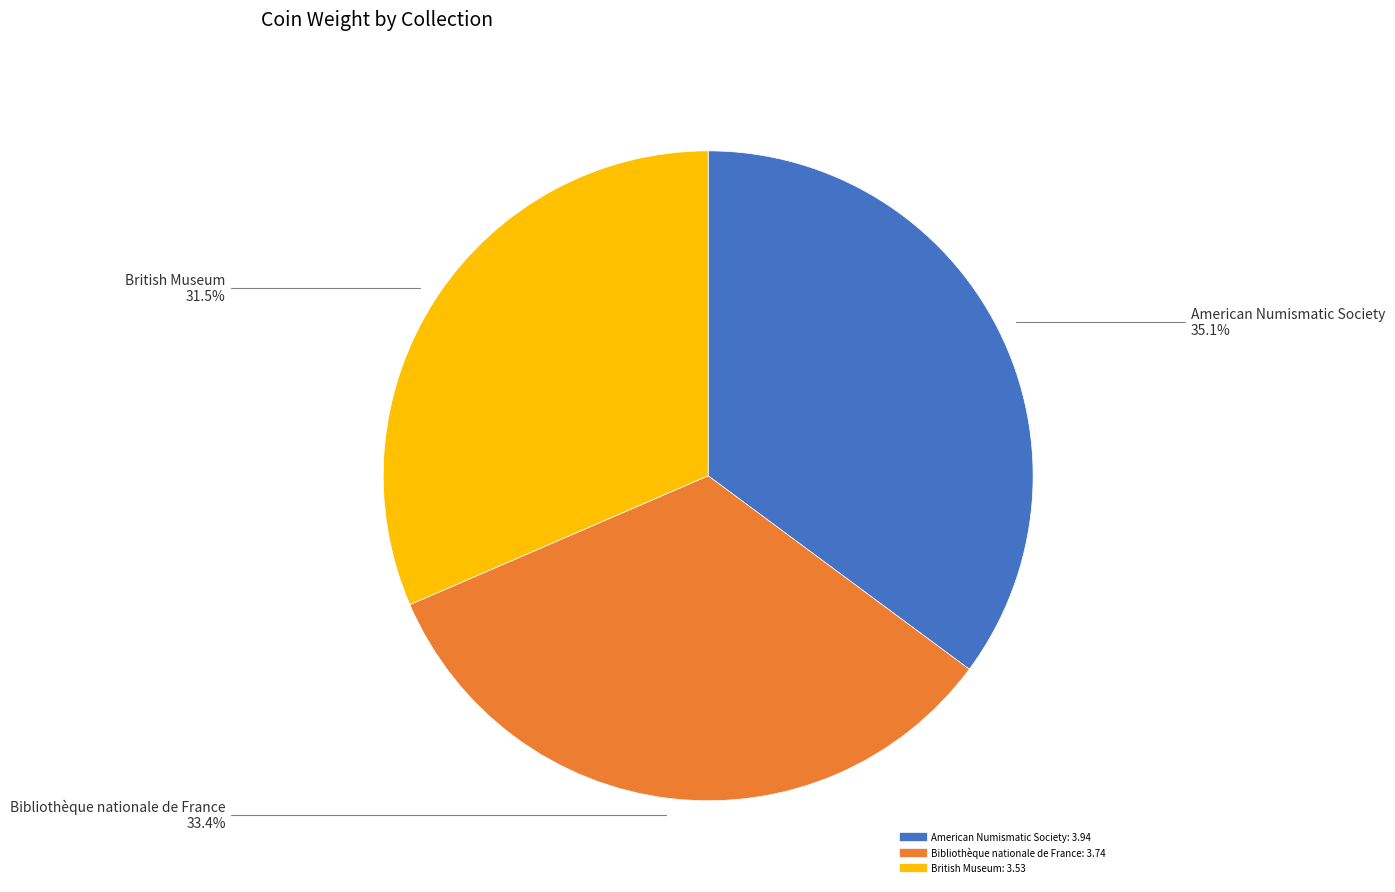

Which has a higher value, Bibliothèque nationale de France or British Museum?

Bibliothèque nationale de France